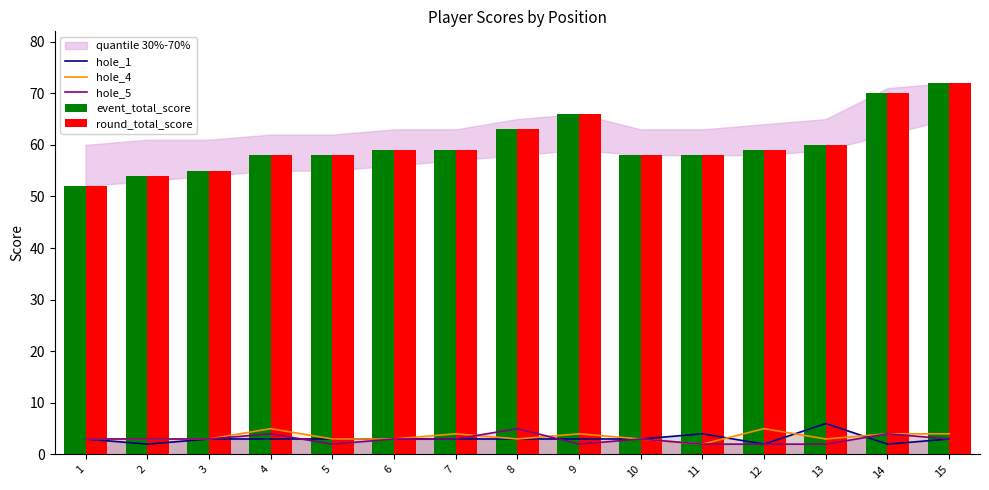

How many values in the round_total_score series exceed 59?

5